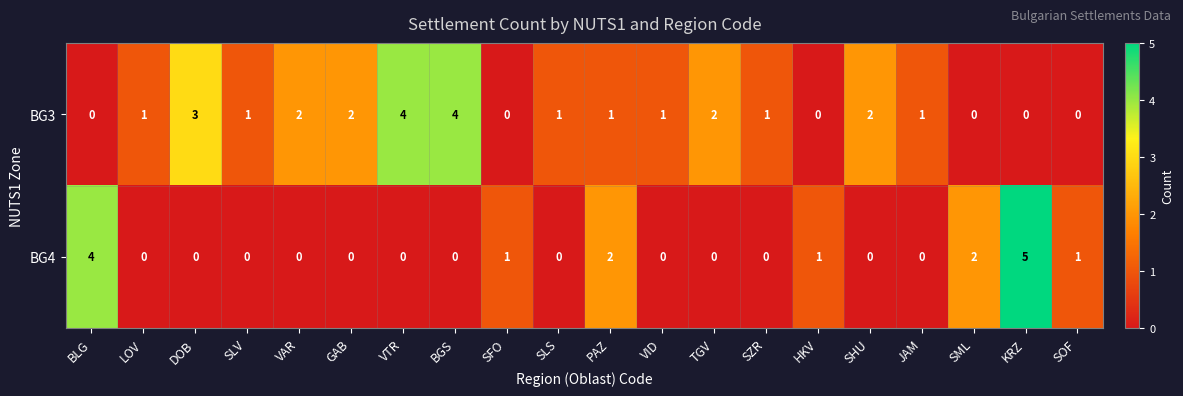

True or false: BG4 has a value of 1 at SOF.

True